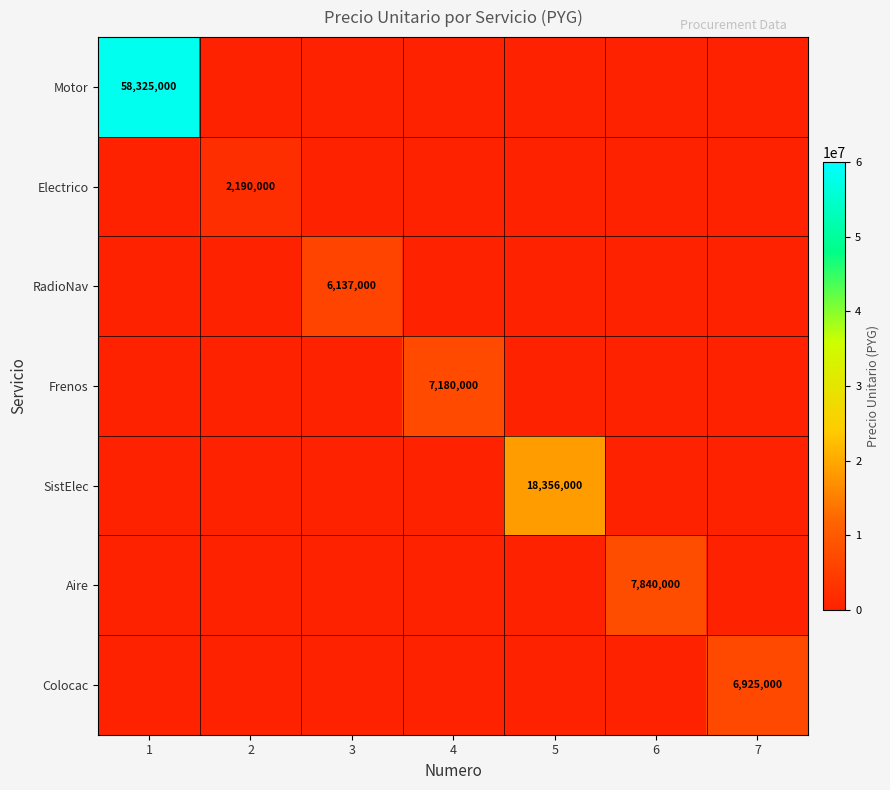

At which category does the chart reach its peak across all series?

1